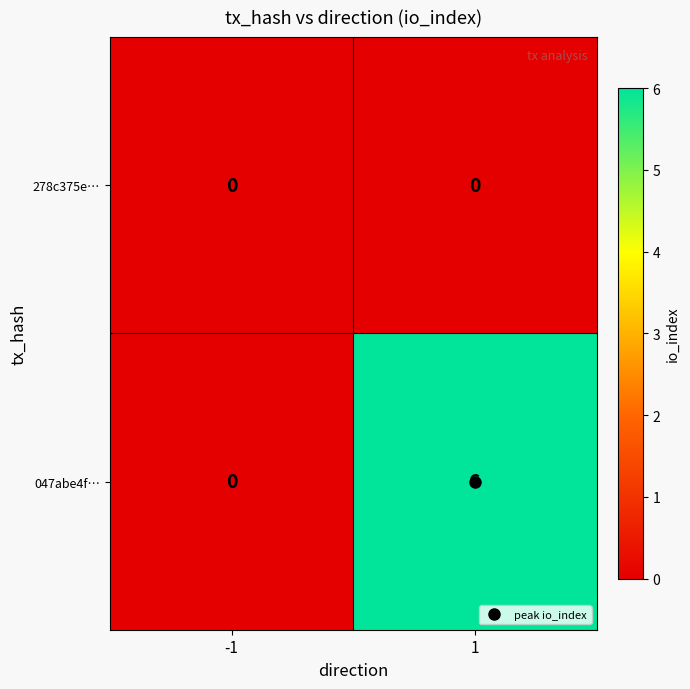

Which series changed the most between -1 and 1?

047abe4f…